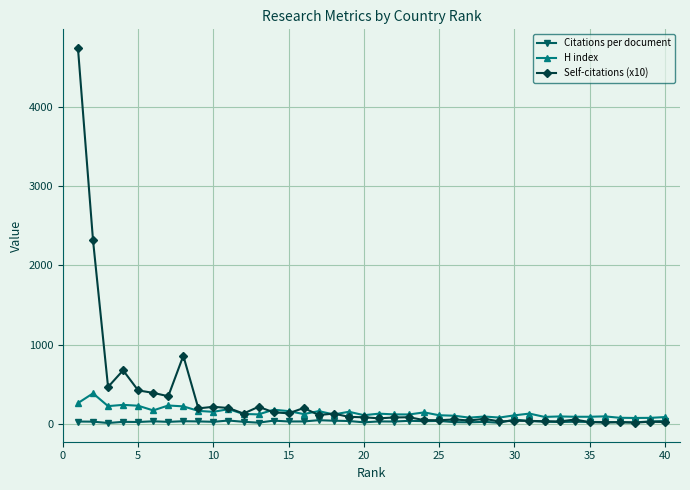

Does the chart display data point markers on the line(s)?

Yes